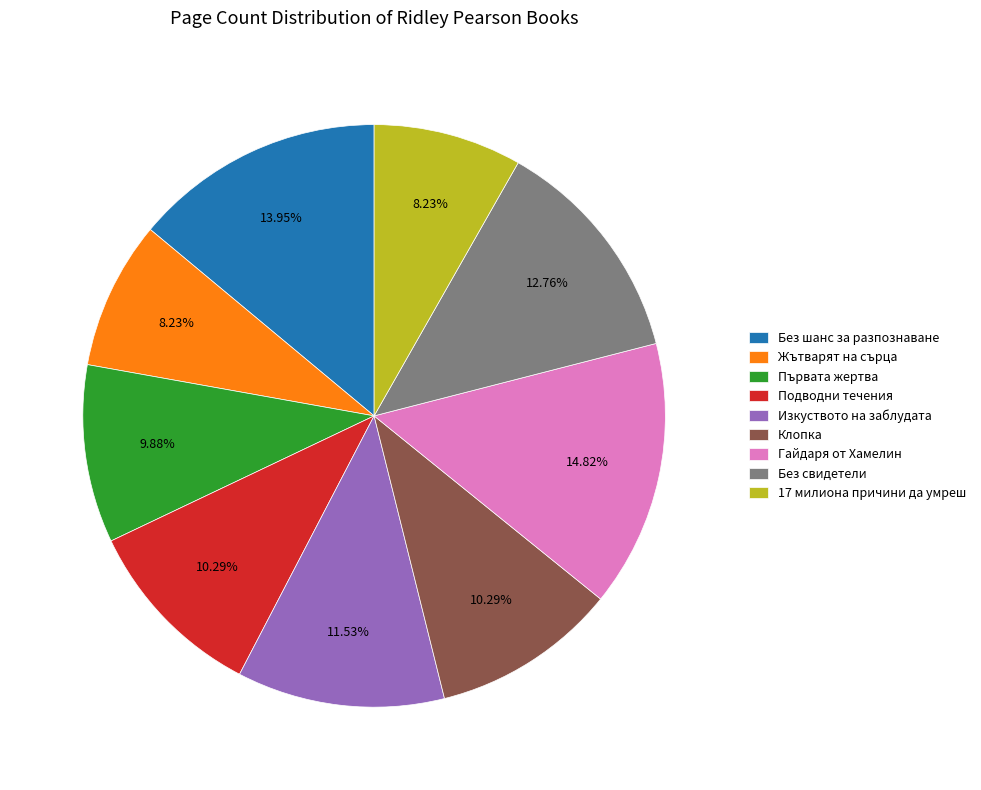

To the nearest percent, what percentage of the pie is Без шанс за разпознаване?

14%